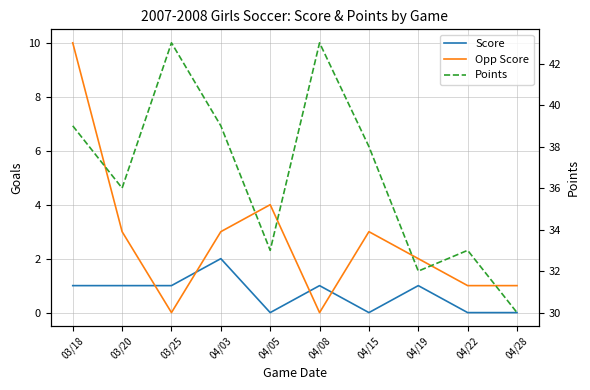

What is the approximate value of Score at 03/25?

1